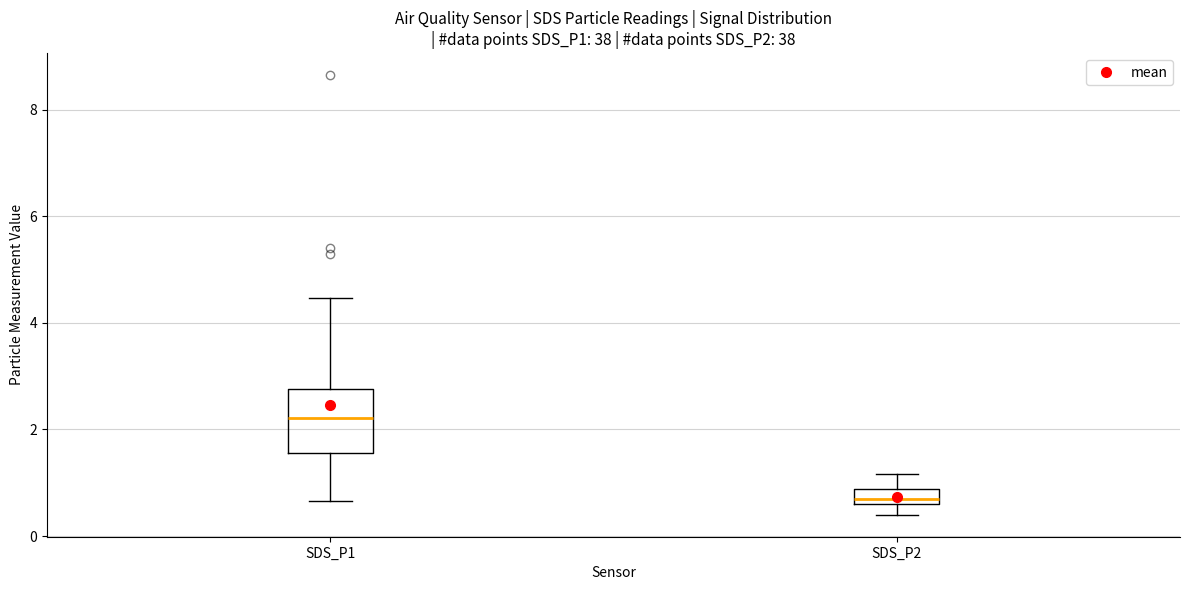

Which box has the highest median line?

SDS_P1